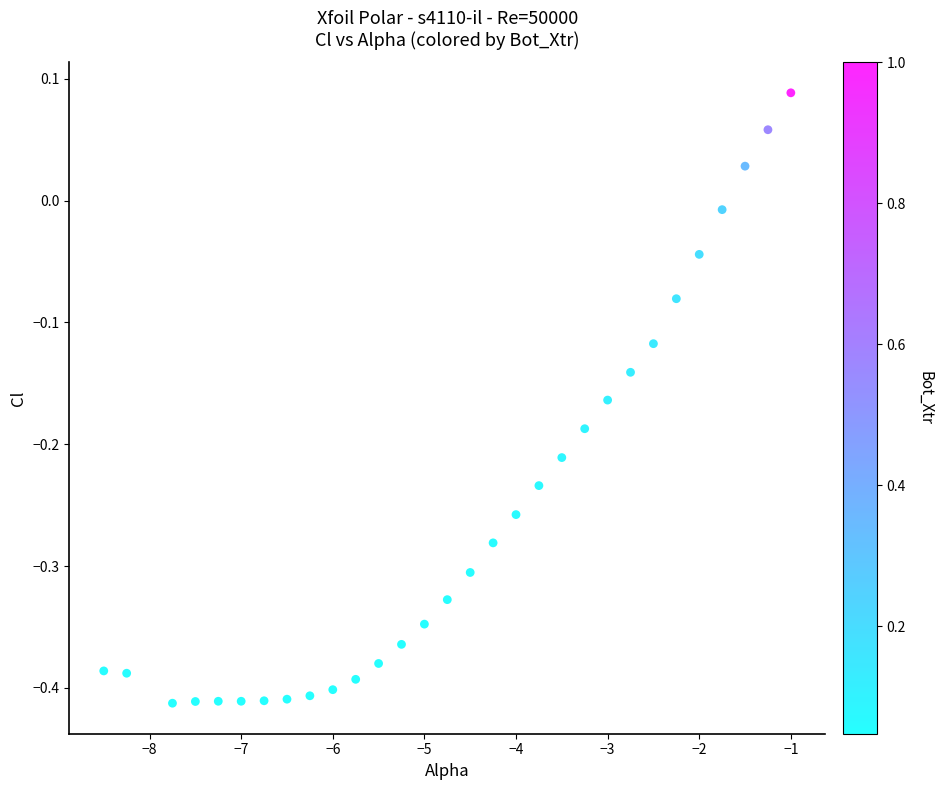

What is the range of Y values (max minus min)?

0.5